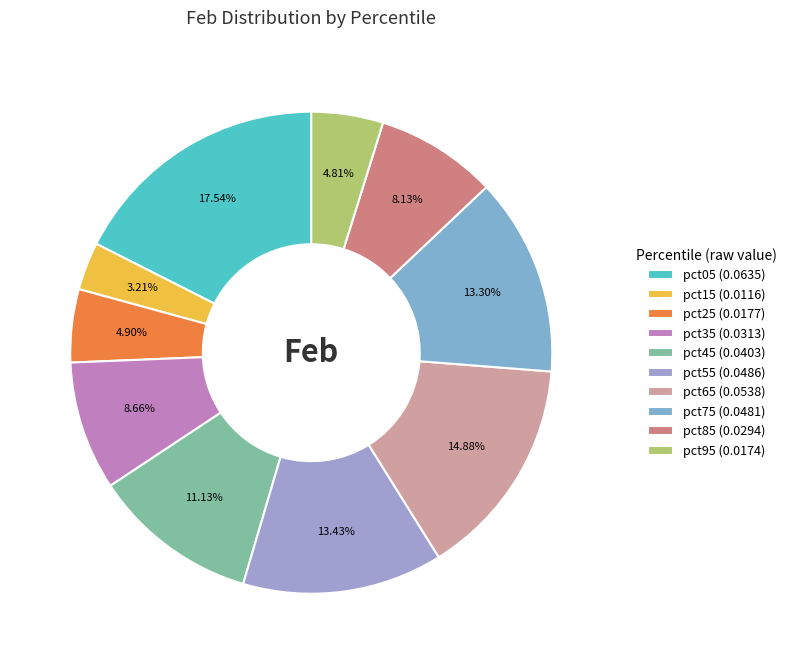

The pct05 slice represents 18% of the pie. True or false?

True